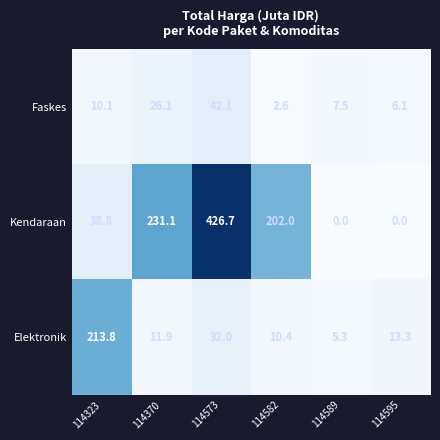

At how many categories does at least one series exceed 95?

4